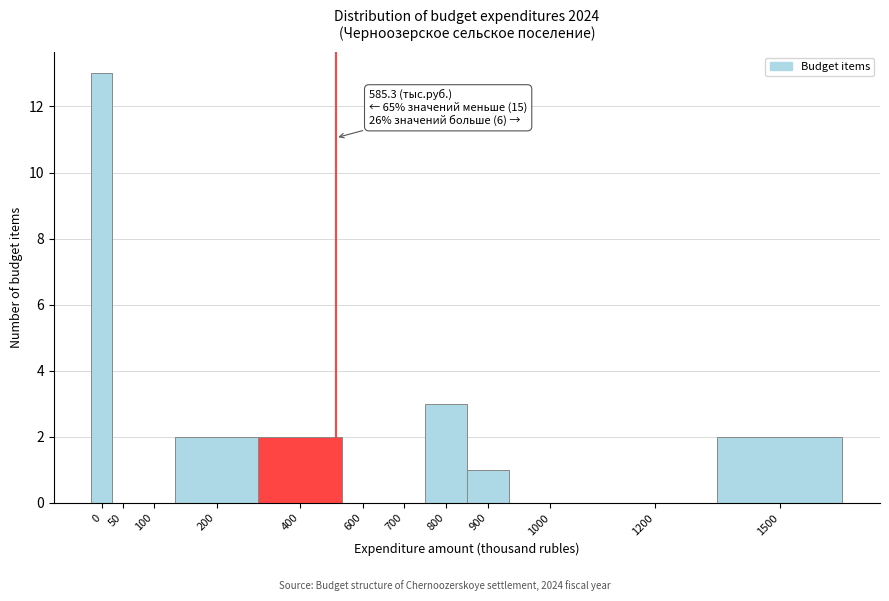

Reading right to left, transcribe all the data shown in this chart.

1500=2	1200=0	1000=0	900=1	800=3	700=0	600=0	400=2	200=2	100=0	50=0	0=13